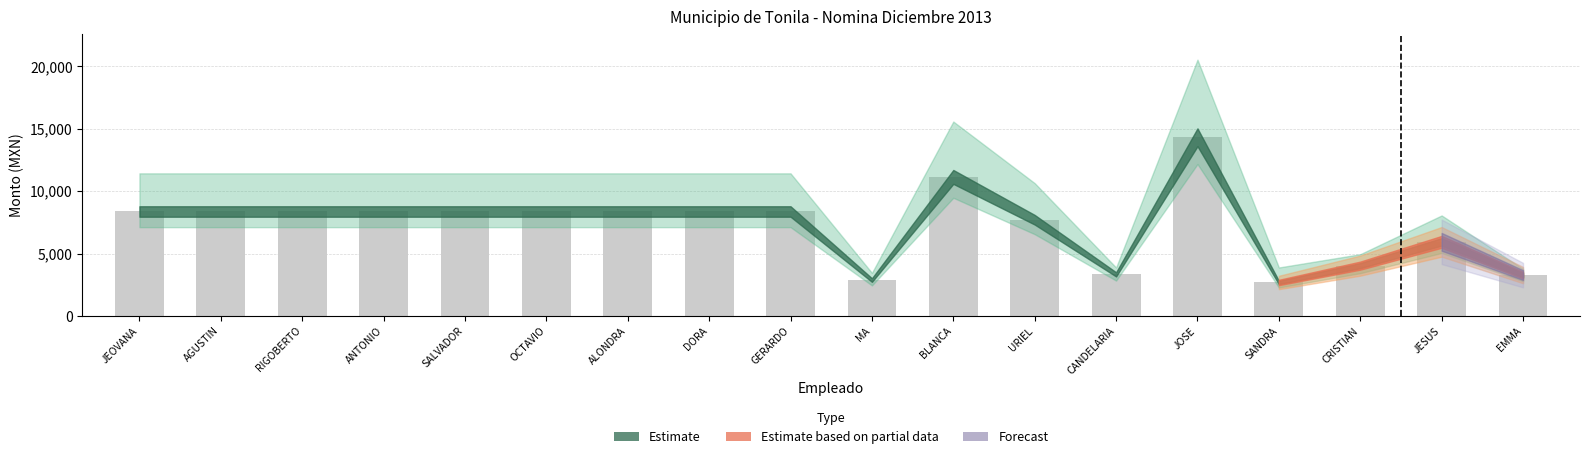

Which category has the highest value across all series?

JOSE